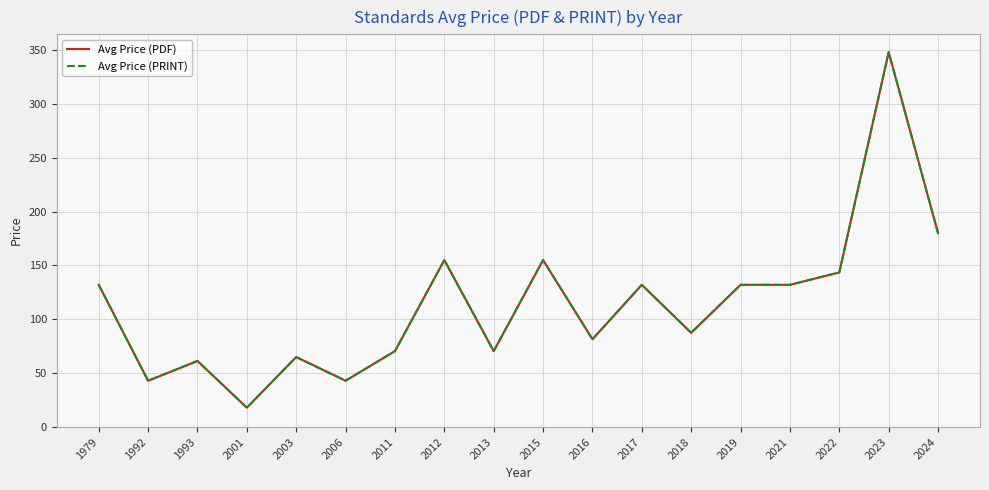

Does the chart have visible grid lines?

Yes